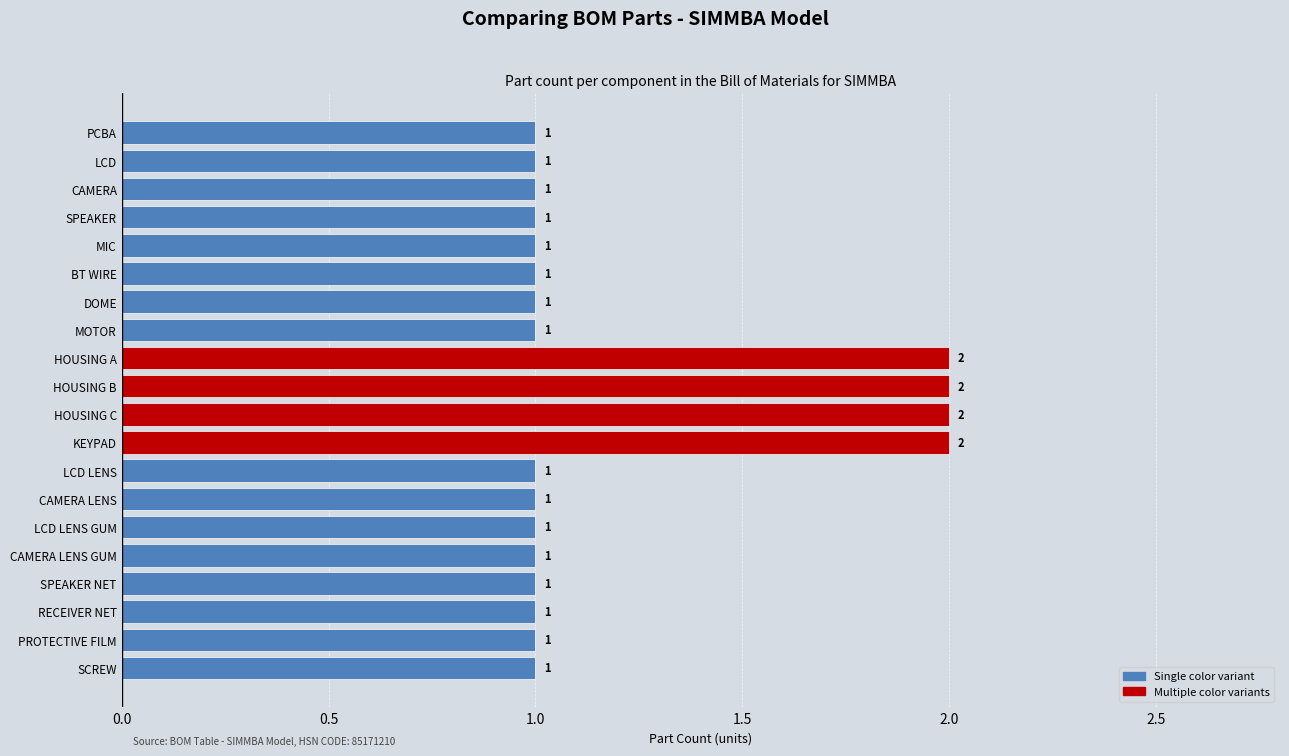

The chart shows a value of 1 at CAMERA LENS GUM. True or false?

True